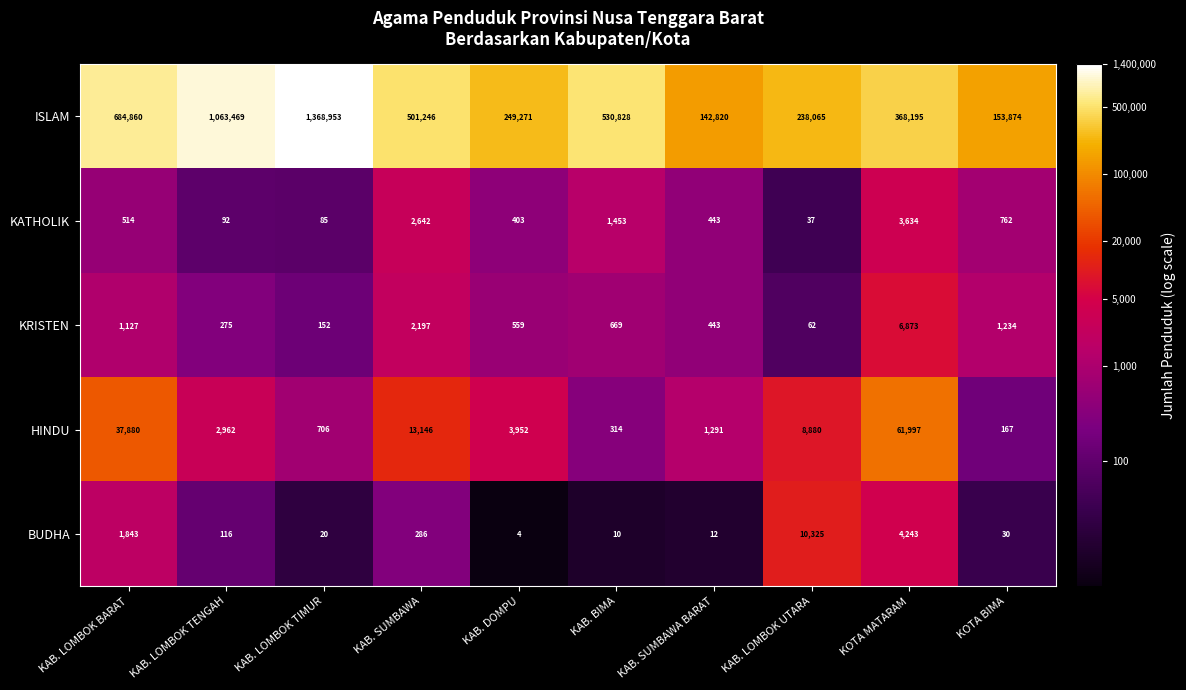

At which category is the sum across all series the highest?

KAB. LOMBOK TIMUR